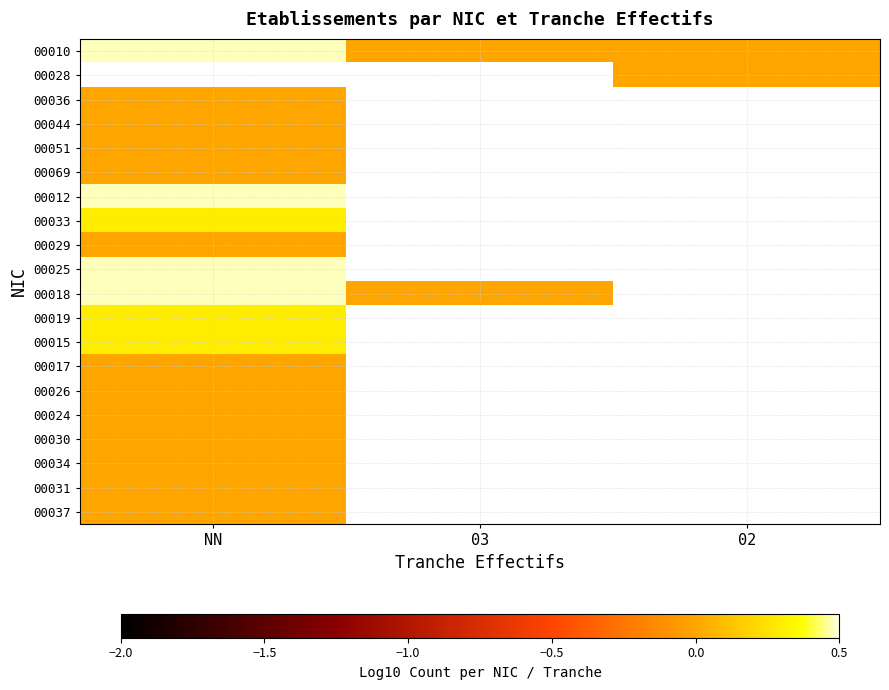

At which category does the chart reach its peak across all series?

NN